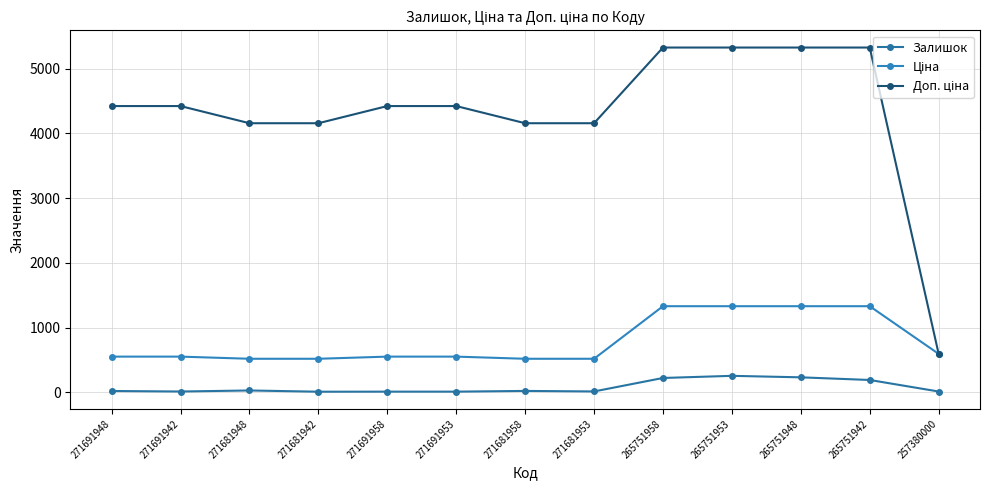

Which series changed the most between 271681942 and 271691953?

Доп. ціна